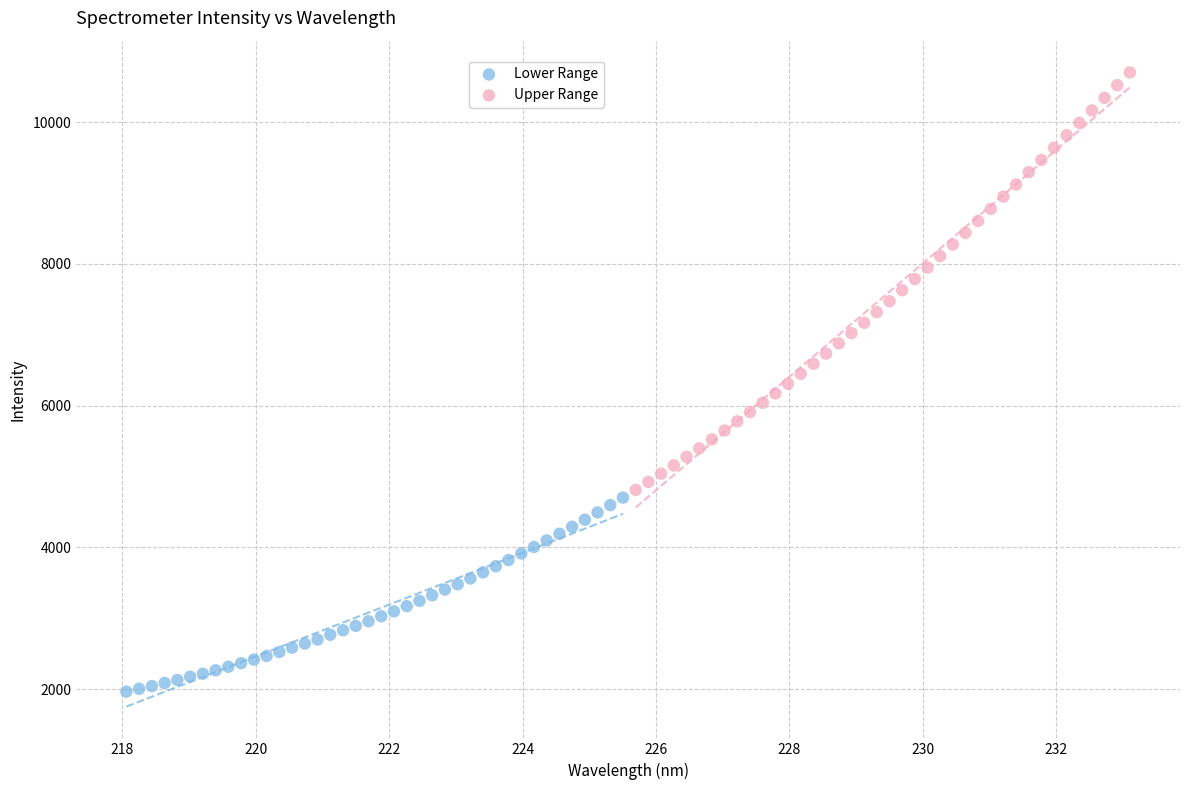

Which series has the widest spread of Y values?

Upper Range